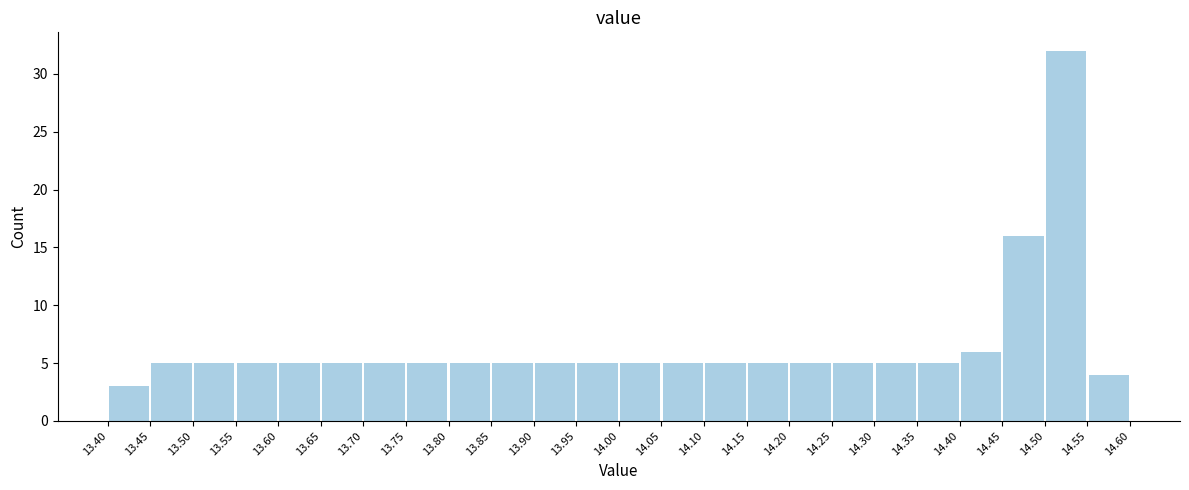

Over which range of the x-axis is the bar tallest?

14.50 to 14.55